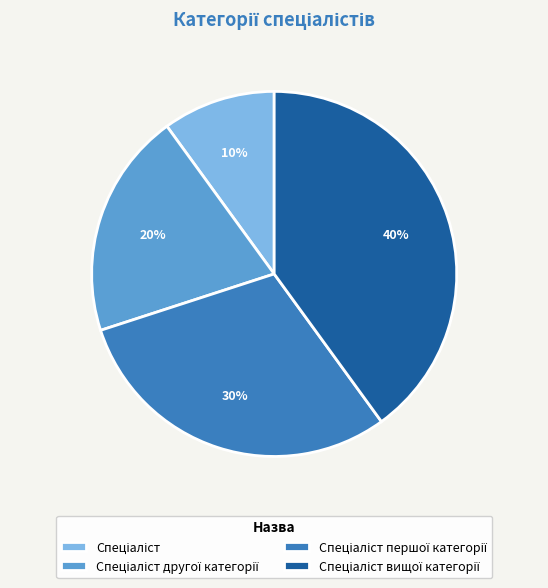

To the nearest percent, what is the difference between the largest and smallest slice percentages?

30%